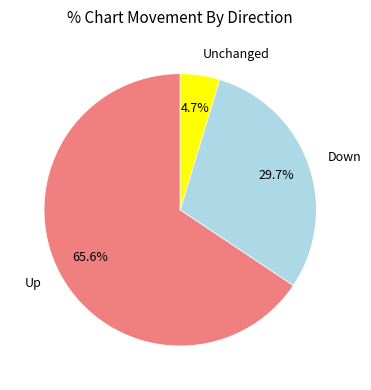

What is the largest slice in the pie chart?

Up